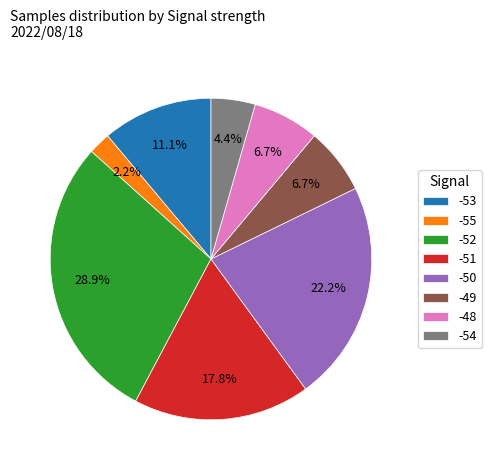

Which slice is the smallest?

-55